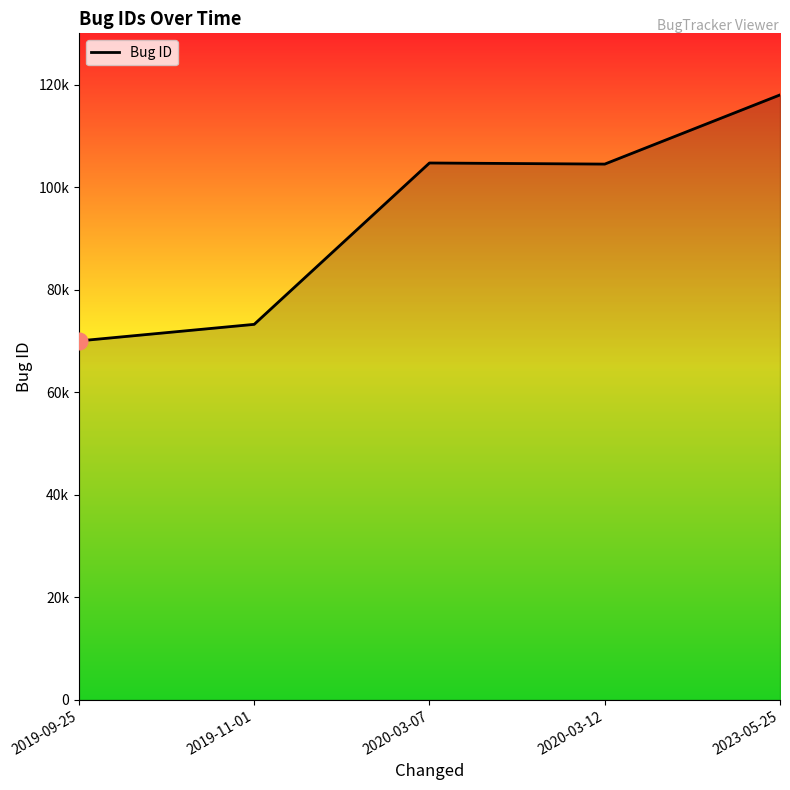

List the labels in order of value, smallest first.

2019-09-25, 2019-11-01, 2020-03-12, 2020-03-07, 2023-05-25